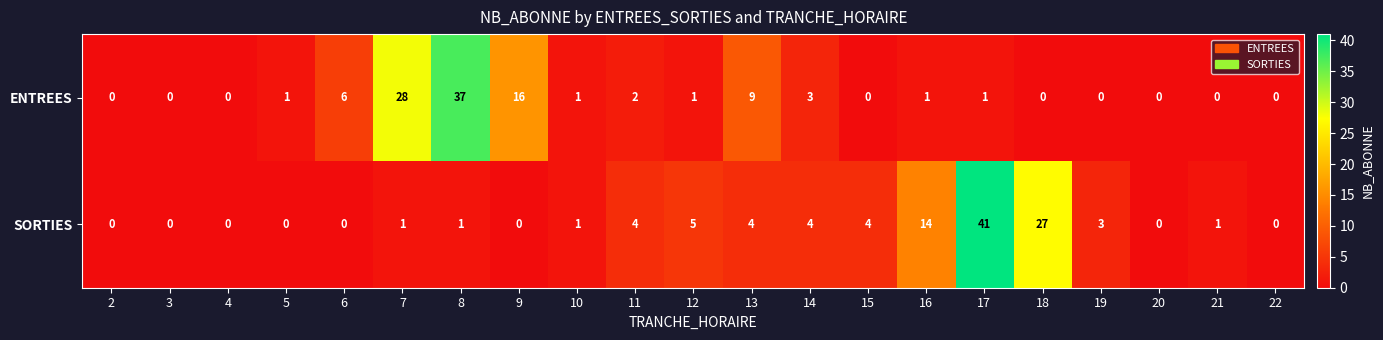

Which label corresponds to the largest value in the chart?

17